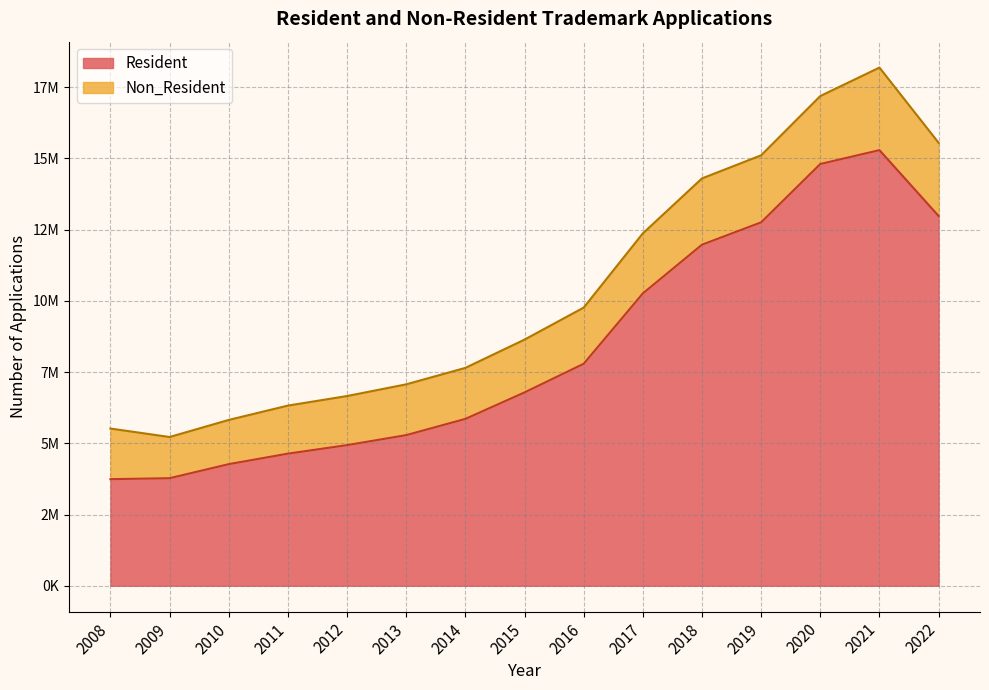

Reading left to right, extract all data points from this chart.

3740300	3773800	4267000	4635600	4934700	5285300	5854800	6784000	7788800	10257500	11967600	12752000	14799300	15285200	12976000